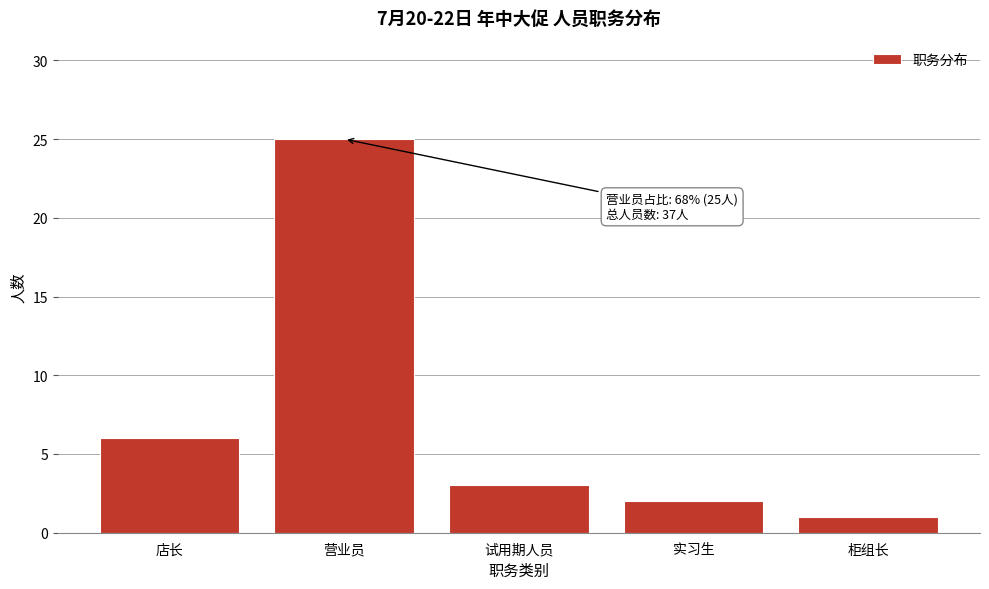

Reading left to right, what are all the values shown in this chart?

6	25	3	2	1